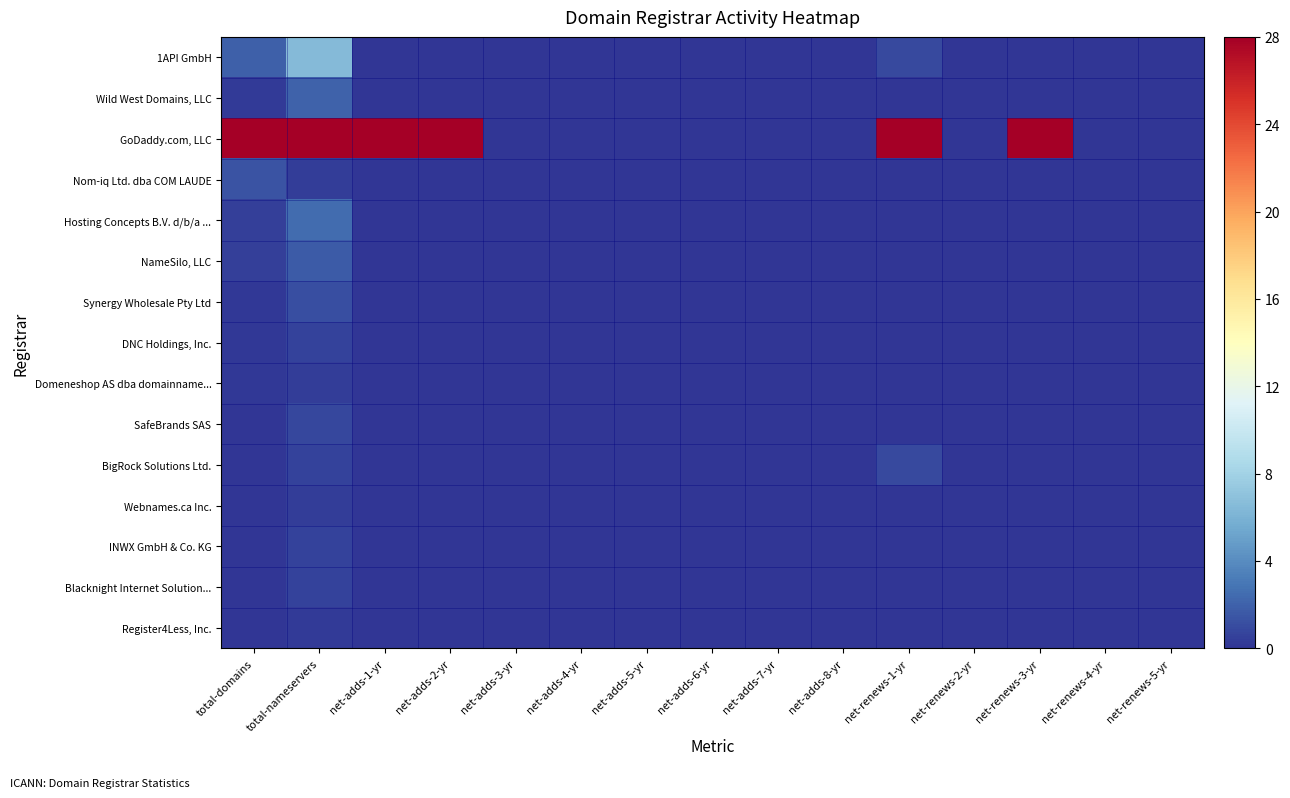

Reading left to right, list all the values displayed in this chart.

1API GmbH: total-domains=1.9	total-nameservers=6.5	net-adds-1-yr=0.0	net-adds-2-yr=0.0	net-adds-3-yr=0.0	net-adds-4-yr=0.0	net-adds-5-yr=0.0	net-adds-6-yr=0.0	net-adds-7-yr=0.0	net-adds-8-yr=0.0	net-renews-1-yr=0.9	net-renews-2-yr=0.0	net-renews-3-yr=0.0	net-renews-4-yr=0.0	net-renews-5-yr=0.0
Wild West Domains, LLC: total-domains=0.3	total-nameservers=2.0	net-adds-1-yr=0.0	net-adds-2-yr=0.0	net-adds-3-yr=0.0	net-adds-4-yr=0.0	net-adds-5-yr=0.0	net-adds-6-yr=0.0	net-adds-7-yr=0.0	net-adds-8-yr=0.0	net-renews-1-yr=0.0	net-renews-2-yr=0.0	net-renews-3-yr=0.0	net-renews-4-yr=0.0	net-renews-5-yr=0.0
GoDaddy.com, LLC: total-domains=28.0	total-nameservers=28.0	net-adds-1-yr=28.0	net-adds-2-yr=28.0	net-adds-3-yr=0.0	net-adds-4-yr=0.0	net-adds-5-yr=0.0	net-adds-6-yr=0.0	net-adds-7-yr=0.0	net-adds-8-yr=0.0	net-renews-1-yr=28.0	net-renews-2-yr=0.0	net-renews-3-yr=28.0	net-renews-4-yr=0.0	net-renews-5-yr=0.0
Nom-iq Ltd. dba COM LAUDE: total-domains=1.4	total-nameservers=0.4	net-adds-1-yr=0.0	net-adds-2-yr=0.0	net-adds-3-yr=0.0	net-adds-4-yr=0.0	net-adds-5-yr=0.0	net-adds-6-yr=0.0	net-adds-7-yr=0.0	net-adds-8-yr=0.0	net-renews-1-yr=0.0	net-renews-2-yr=0.0	net-renews-3-yr=0.0	net-renews-4-yr=0.0	net-renews-5-yr=0.0
Hosting Concepts B.V. d/b/a ...: total-domains=0.5	total-nameservers=2.4	net-adds-1-yr=0.0	net-adds-2-yr=0.0	net-adds-3-yr=0.0	net-adds-4-yr=0.0	net-adds-5-yr=0.0	net-adds-6-yr=0.0	net-adds-7-yr=0.0	net-adds-8-yr=0.0	net-renews-1-yr=0.0	net-renews-2-yr=0.0	net-renews-3-yr=0.0	net-renews-4-yr=0.0	net-renews-5-yr=0.0
NameSilo, LLC: total-domains=0.4	total-nameservers=1.7	net-adds-1-yr=0.0	net-adds-2-yr=0.0	net-adds-3-yr=0.0	net-adds-4-yr=0.0	net-adds-5-yr=0.0	net-adds-6-yr=0.0	net-adds-7-yr=0.0	net-adds-8-yr=0.0	net-renews-1-yr=0.0	net-renews-2-yr=0.0	net-renews-3-yr=0.0	net-renews-4-yr=0.0	net-renews-5-yr=0.0
Synergy Wholesale Pty Ltd: total-domains=0.1	total-nameservers=1.1	net-adds-1-yr=0.0	net-adds-2-yr=0.0	net-adds-3-yr=0.0	net-adds-4-yr=0.0	net-adds-5-yr=0.0	net-adds-6-yr=0.0	net-adds-7-yr=0.0	net-adds-8-yr=0.0	net-renews-1-yr=0.0	net-renews-2-yr=0.0	net-renews-3-yr=0.0	net-renews-4-yr=0.0	net-renews-5-yr=0.0
DNC Holdings, Inc.: total-domains=0.1	total-nameservers=0.6	net-adds-1-yr=0.0	net-adds-2-yr=0.0	net-adds-3-yr=0.0	net-adds-4-yr=0.0	net-adds-5-yr=0.0	net-adds-6-yr=0.0	net-adds-7-yr=0.0	net-adds-8-yr=0.0	net-renews-1-yr=0.0	net-renews-2-yr=0.0	net-renews-3-yr=0.0	net-renews-4-yr=0.0	net-renews-5-yr=0.0
Domeneshop AS dba domainname...: total-domains=0.1	total-nameservers=0.4	net-adds-1-yr=0.0	net-adds-2-yr=0.0	net-adds-3-yr=0.0	net-adds-4-yr=0.0	net-adds-5-yr=0.0	net-adds-6-yr=0.0	net-adds-7-yr=0.0	net-adds-8-yr=0.0	net-renews-1-yr=0.0	net-renews-2-yr=0.0	net-renews-3-yr=0.0	net-renews-4-yr=0.0	net-renews-5-yr=0.0
SafeBrands SAS: total-domains=0.1	total-nameservers=0.9	net-adds-1-yr=0.0	net-adds-2-yr=0.0	net-adds-3-yr=0.0	net-adds-4-yr=0.0	net-adds-5-yr=0.0	net-adds-6-yr=0.0	net-adds-7-yr=0.0	net-adds-8-yr=0.0	net-renews-1-yr=0.0	net-renews-2-yr=0.0	net-renews-3-yr=0.0	net-renews-4-yr=0.0	net-renews-5-yr=0.0
BigRock Solutions Ltd.: total-domains=0.0	total-nameservers=0.6	net-adds-1-yr=0.0	net-adds-2-yr=0.0	net-adds-3-yr=0.0	net-adds-4-yr=0.0	net-adds-5-yr=0.0	net-adds-6-yr=0.0	net-adds-7-yr=0.0	net-adds-8-yr=0.0	net-renews-1-yr=0.9	net-renews-2-yr=0.0	net-renews-3-yr=0.0	net-renews-4-yr=0.0	net-renews-5-yr=0.0
Webnames.ca Inc.: total-domains=0.0	total-nameservers=0.4	net-adds-1-yr=0.0	net-adds-2-yr=0.0	net-adds-3-yr=0.0	net-adds-4-yr=0.0	net-adds-5-yr=0.0	net-adds-6-yr=0.0	net-adds-7-yr=0.0	net-adds-8-yr=0.0	net-renews-1-yr=0.0	net-renews-2-yr=0.0	net-renews-3-yr=0.0	net-renews-4-yr=0.0	net-renews-5-yr=0.0
INWX GmbH & Co. KG: total-domains=0.0	total-nameservers=0.6	net-adds-1-yr=0.0	net-adds-2-yr=0.0	net-adds-3-yr=0.0	net-adds-4-yr=0.0	net-adds-5-yr=0.0	net-adds-6-yr=0.0	net-adds-7-yr=0.0	net-adds-8-yr=0.0	net-renews-1-yr=0.0	net-renews-2-yr=0.0	net-renews-3-yr=0.0	net-renews-4-yr=0.0	net-renews-5-yr=0.0
Blacknight Internet Solution...: total-domains=0.0	total-nameservers=0.6	net-adds-1-yr=0.0	net-adds-2-yr=0.0	net-adds-3-yr=0.0	net-adds-4-yr=0.0	net-adds-5-yr=0.0	net-adds-6-yr=0.0	net-adds-7-yr=0.0	net-adds-8-yr=0.0	net-renews-1-yr=0.0	net-renews-2-yr=0.0	net-renews-3-yr=0.0	net-renews-4-yr=0.0	net-renews-5-yr=0.0
Register4Less, Inc.: total-domains=0.0	total-nameservers=0.3	net-adds-1-yr=0.0	net-adds-2-yr=0.0	net-adds-3-yr=0.0	net-adds-4-yr=0.0	net-adds-5-yr=0.0	net-adds-6-yr=0.0	net-adds-7-yr=0.0	net-adds-8-yr=0.0	net-renews-1-yr=0.0	net-renews-2-yr=0.0	net-renews-3-yr=0.0	net-renews-4-yr=0.0	net-renews-5-yr=0.0